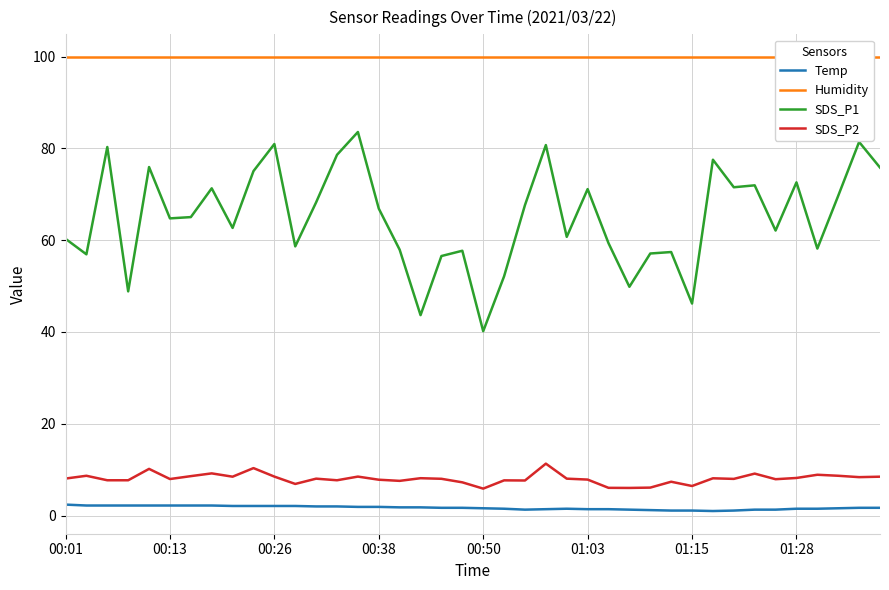

Is it true that Humidity equals 25.4 at 22?

False